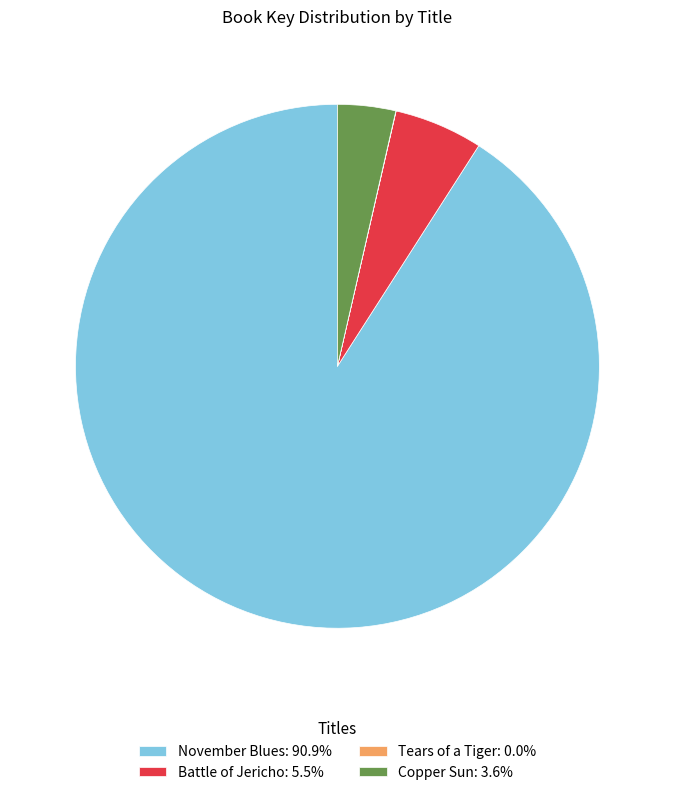

Do November Blues: 90.9% and Copper Sun: 3.6% together represent more than half of the pie?

Yes